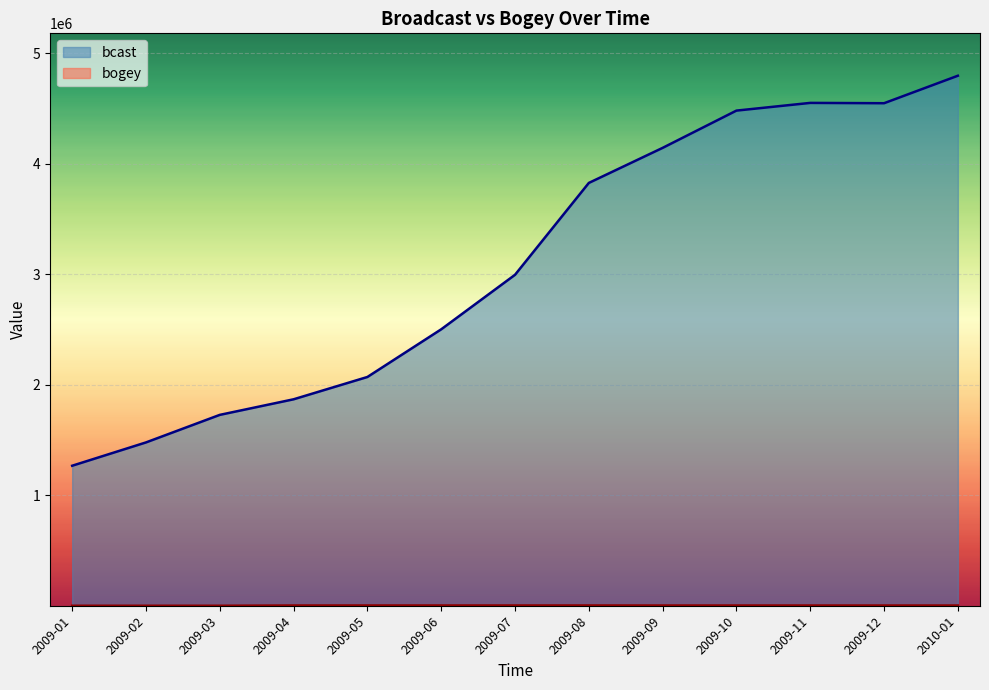

Is the value of bcast at 2009-08 greater than the value of bogey at 2009-12?

Yes